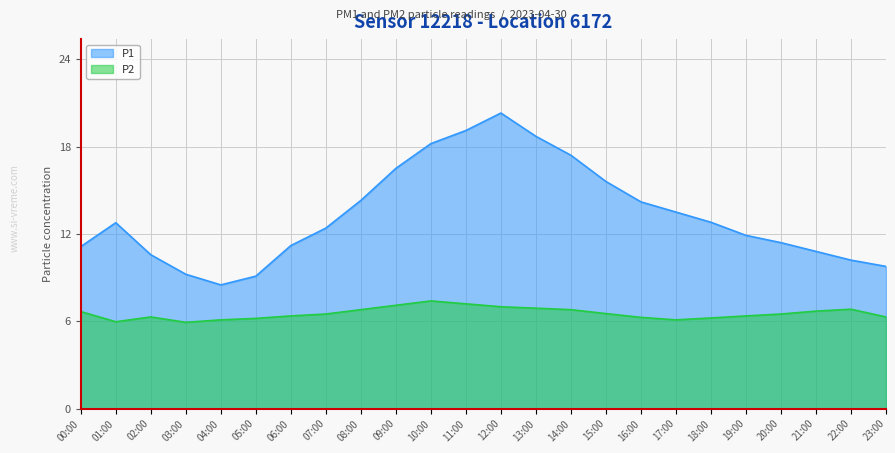

Which series changed the most between 14:00 and 22:00?

P1